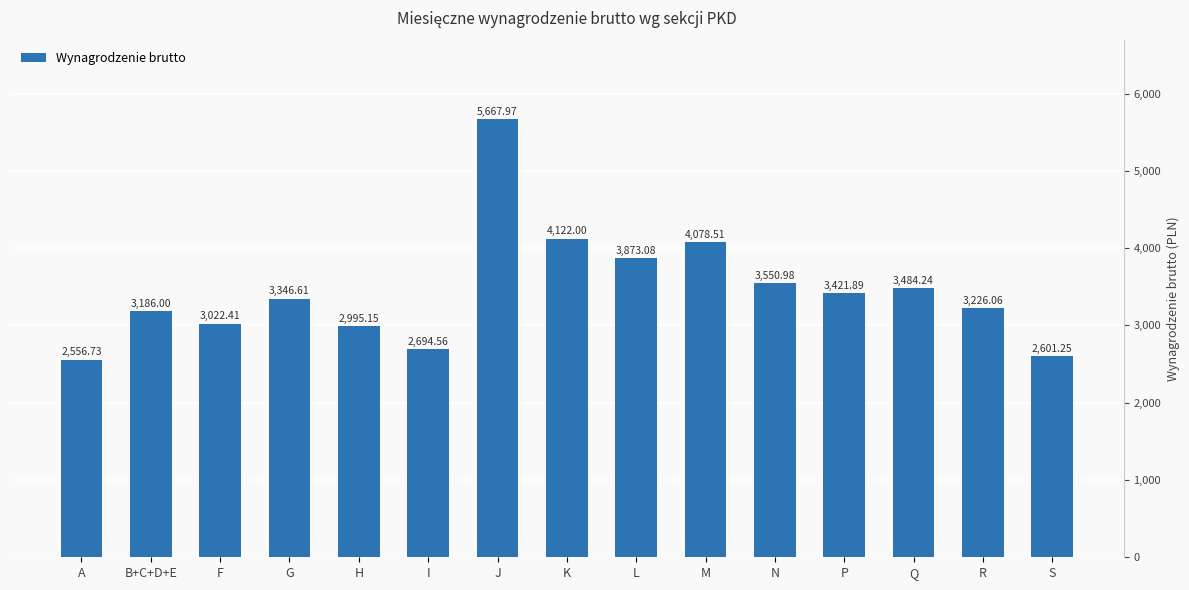

List the labels in order of value, smallest first.

A, S, I, H, F, B+C+D+E, R, G, P, Q, N, L, M, K, J